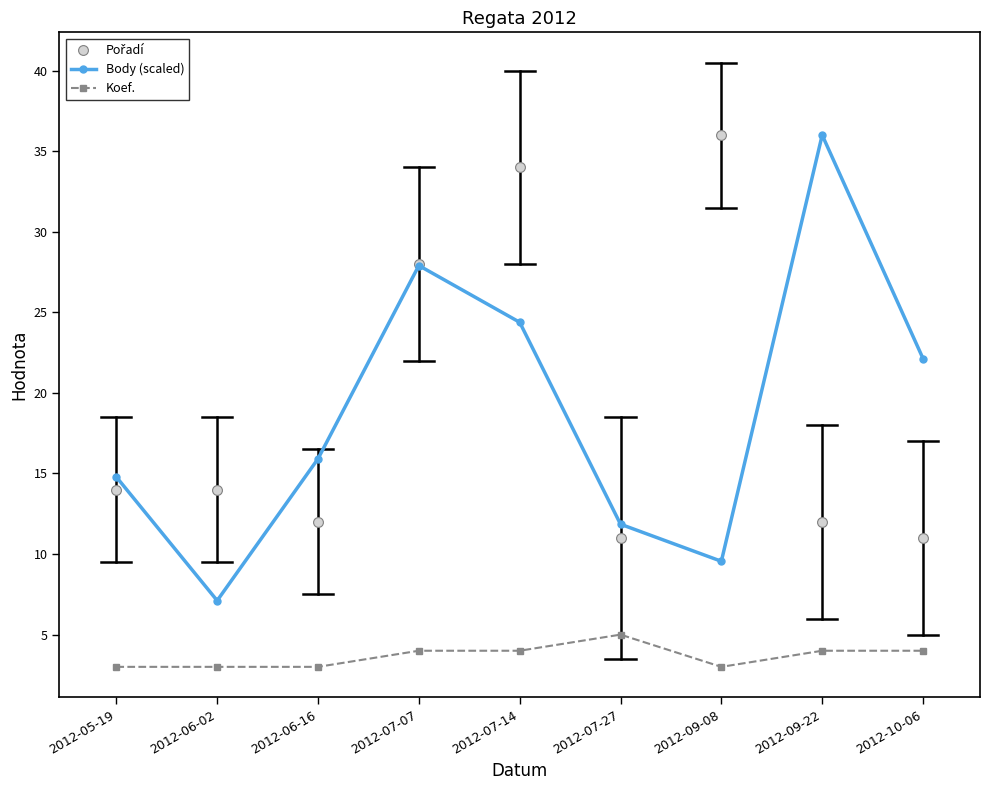

Which series reaches the maximum Y coordinate?

Body (scaled)